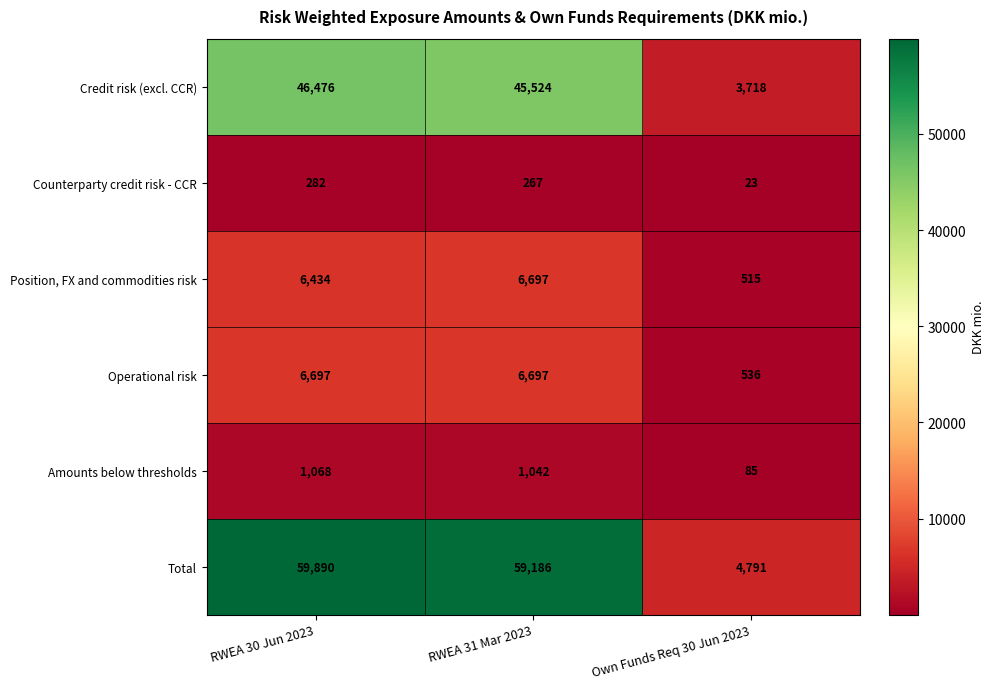

Where is Amounts below thresholds nearest to the value 576?

RWEA 31 Mar 2023